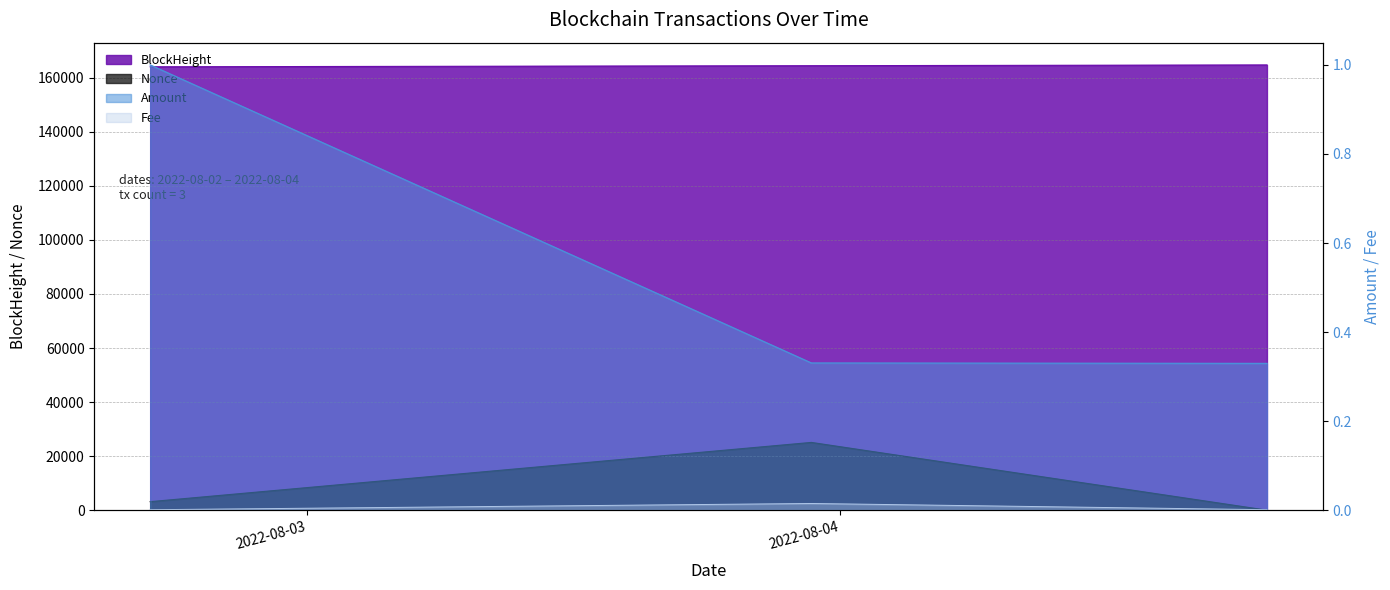

What is the total value across all series at 2022-08-04 19:12:00?

164759.3